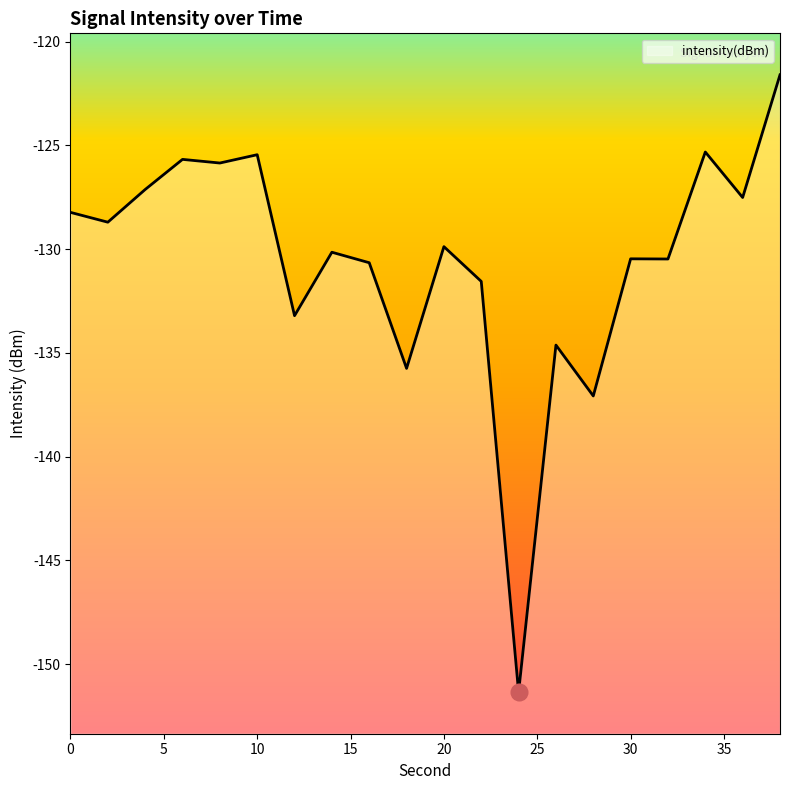

Read the value at 22.

-131.6